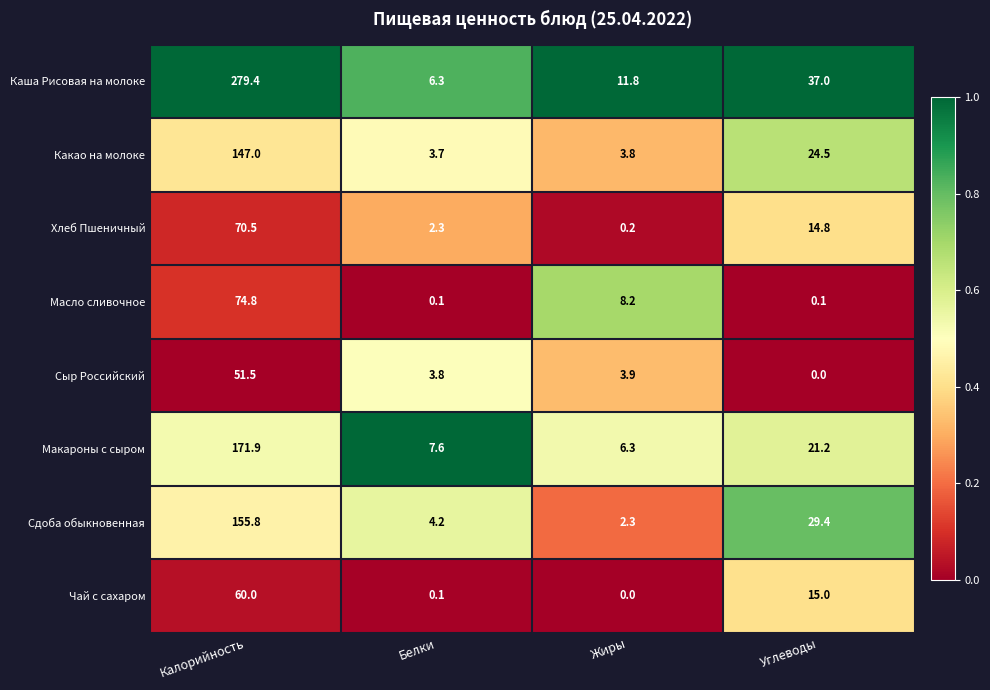

What is the sum of all Масло сливочное values?

83.2